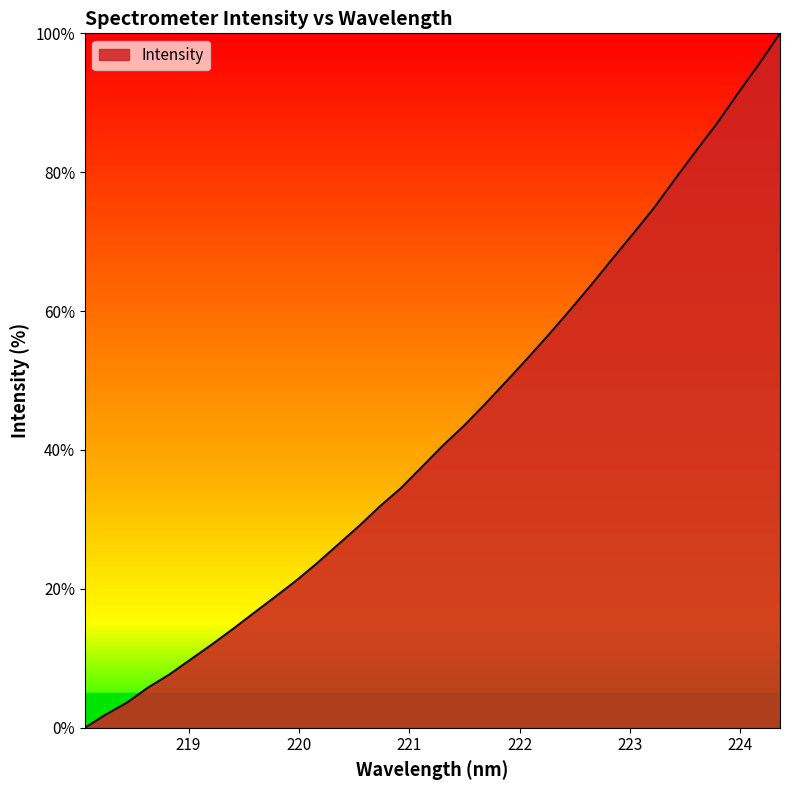

What is the difference between the second highest and minimum values?

95.6